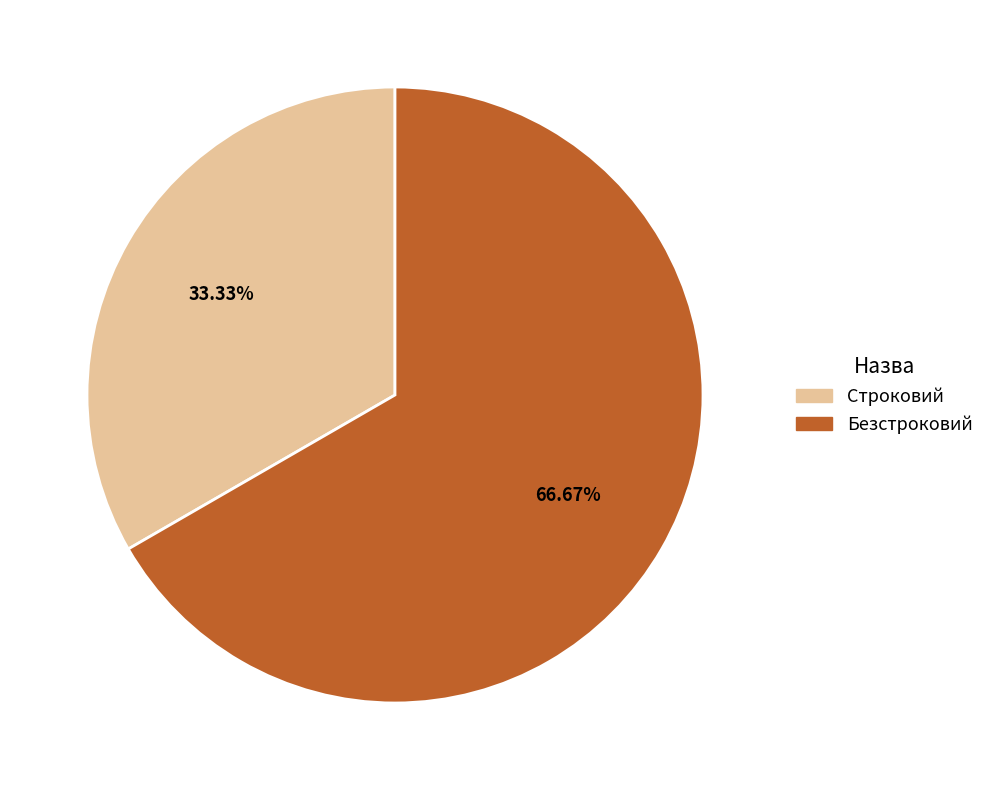

Approximately how many times larger is the value at Строковий compared to Безстроковий?

0.5